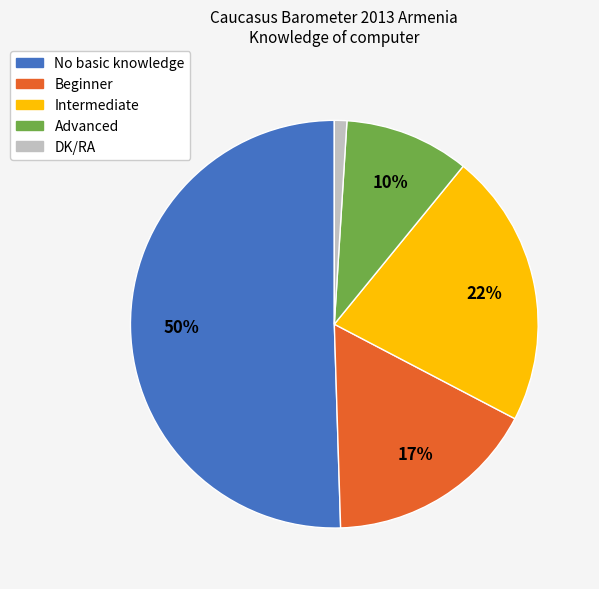

How many segments does this pie chart have?

5